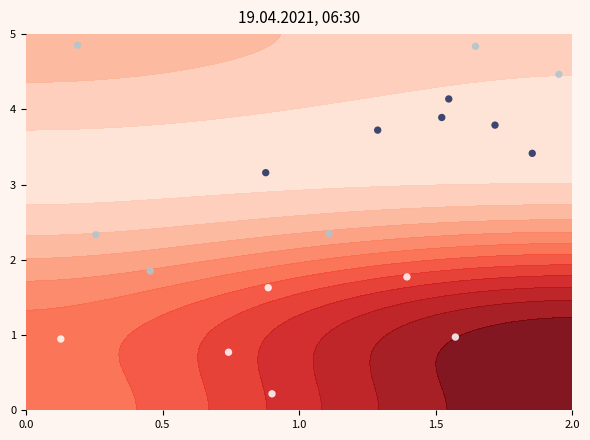

How many distinct data groups are displayed?

1